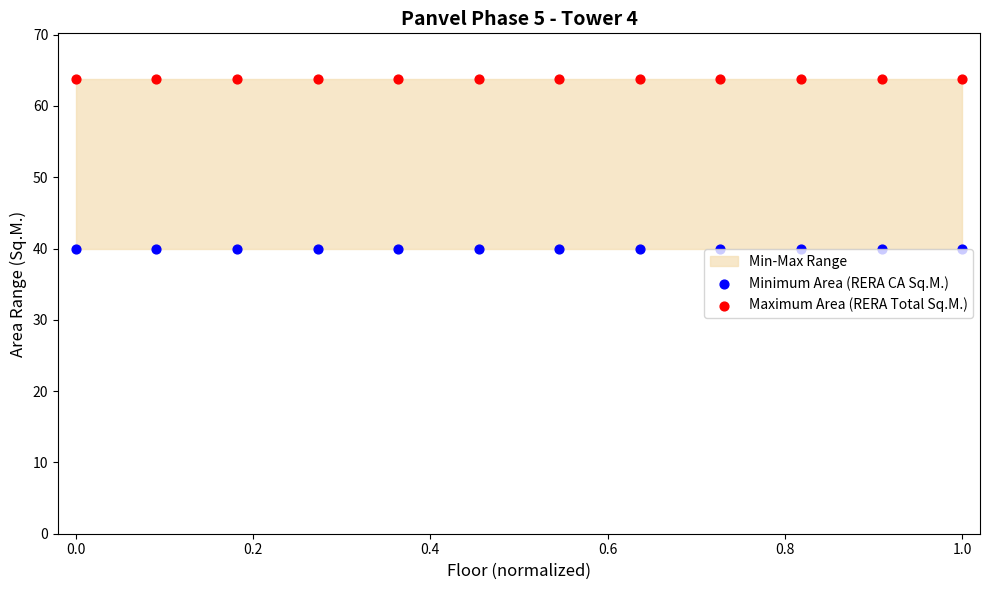

Which series reaches the minimum Y coordinate?

Minimum Area (RERA CA Sq.M.)